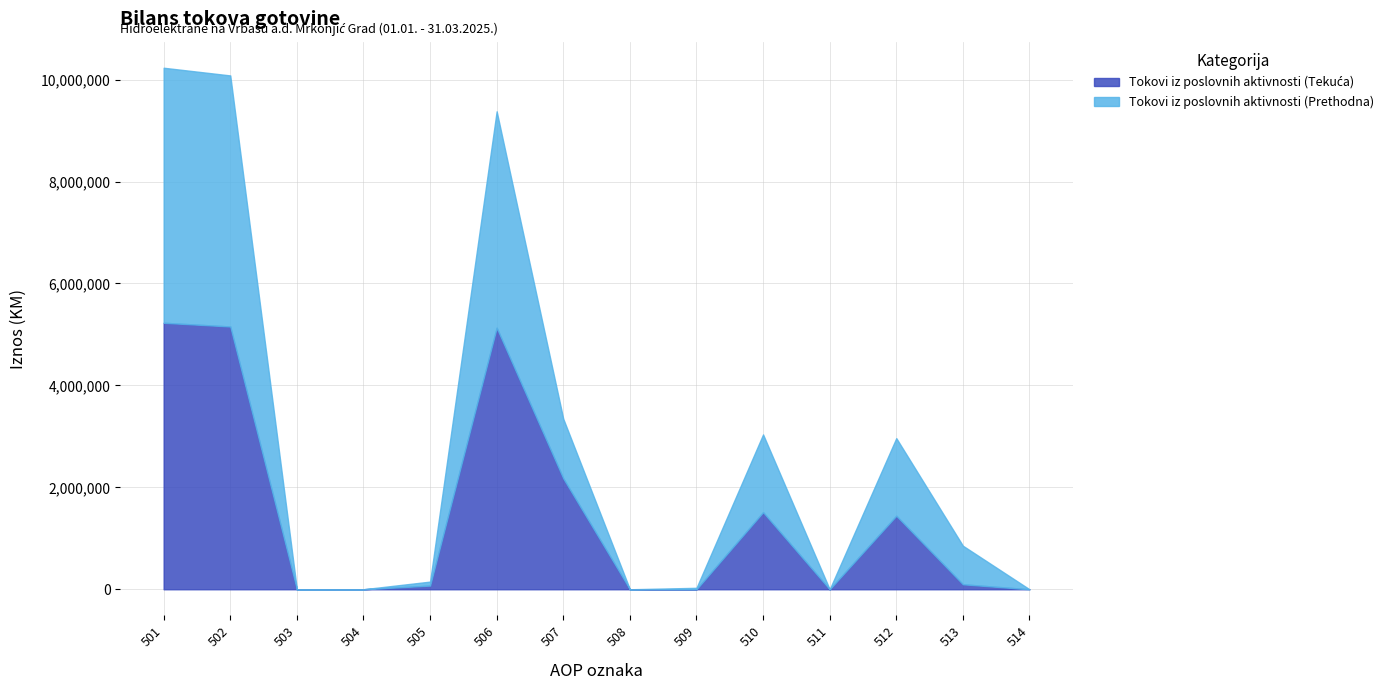

Is the value of Tokovi iz poslovnih aktivnosti (Tekuća) at 501 greater than the value of Tokovi iz poslovnih aktivnosti (Prethodna) at 514?

Yes